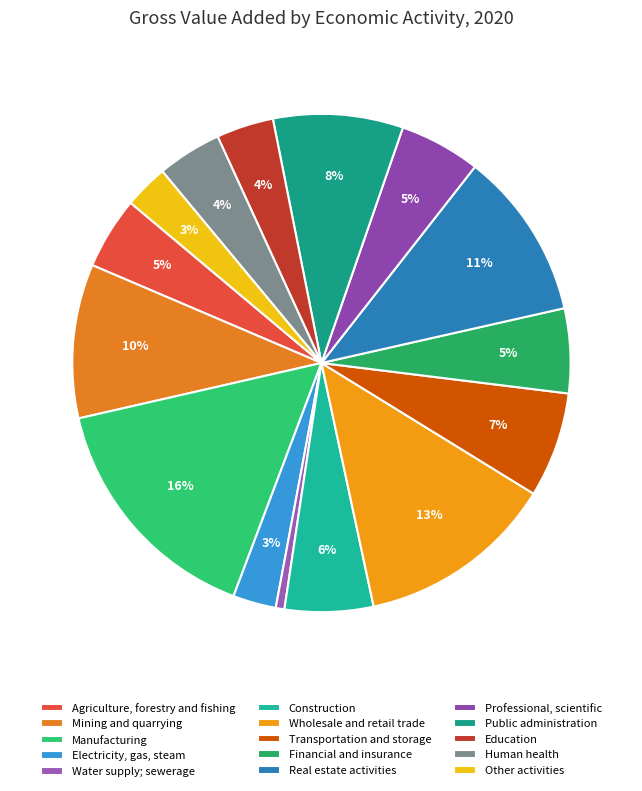

Rank the categories by value from highest to lowest.

Manufacturing, Wholesale and retail trade, Real estate activities, Mining and quarrying, Public administration, Transportation and storage, Construction, Financial and insurance, Professional, scientific, Agriculture, forestry and fishing, Human health, Education, Other activities, Electricity, gas, steam, Water supply; sewerage